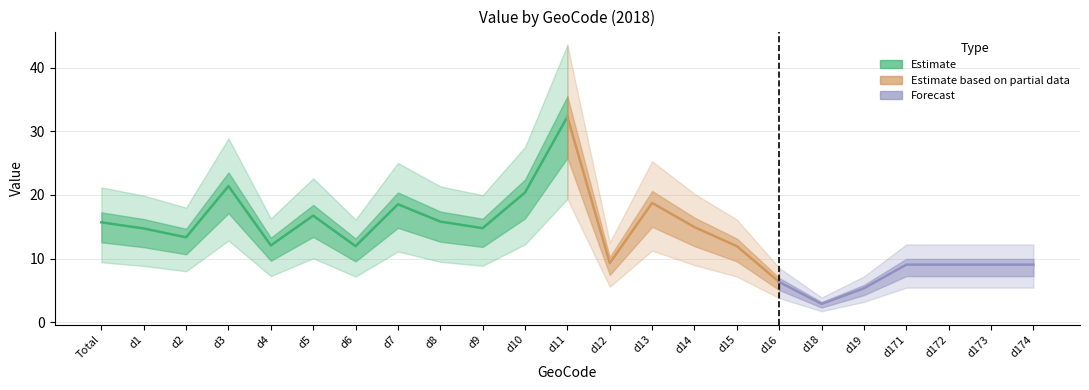

Reading left to right, extract all data points from this chart.

15.7	14.7	13.3	21.4	12.1	16.8	11.9	18.5	15.8	14.8	20.4	32.3	9.3	18.7	14.9	11.9	6.3	2.9	5.3	9.1	9.1	9.1	9.1